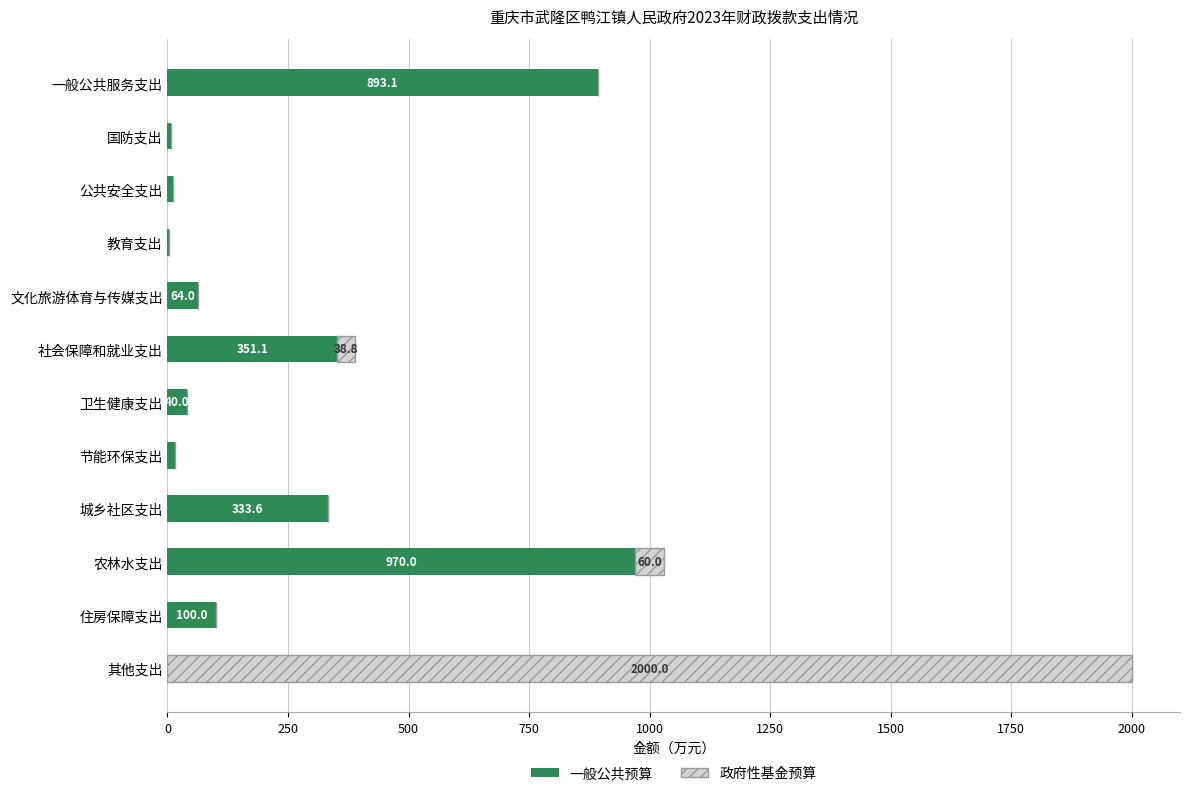

Where is 一般公共预算 nearest to the value 485?

社会保障和就业支出